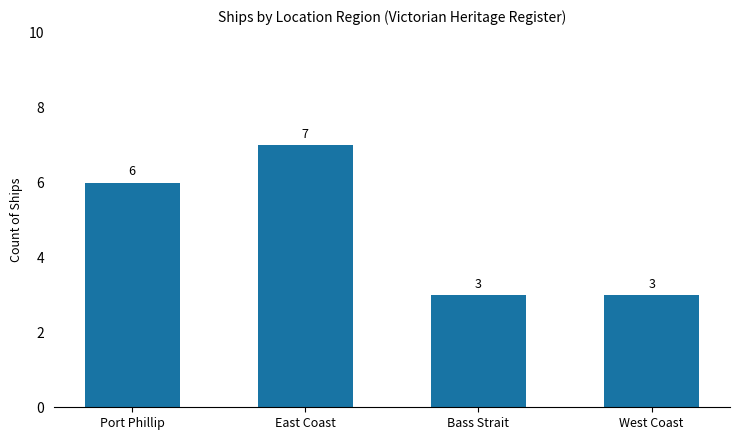

What is the sum of all values?

19